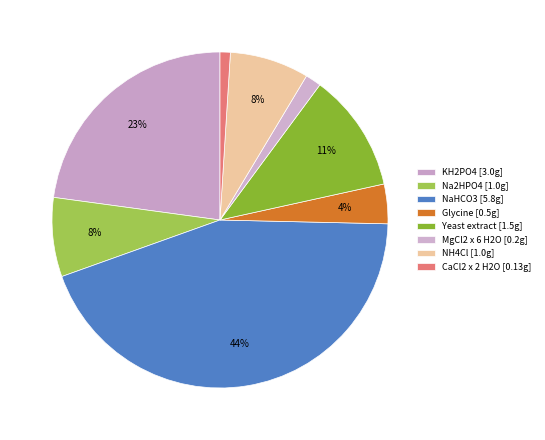

What percentage is the NaHCO3 slice, to the nearest percent?

44%